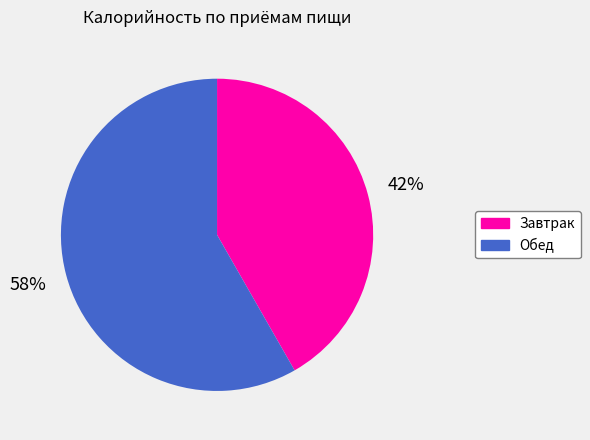

Is it true that Завтрак is 42% of the pie?

True